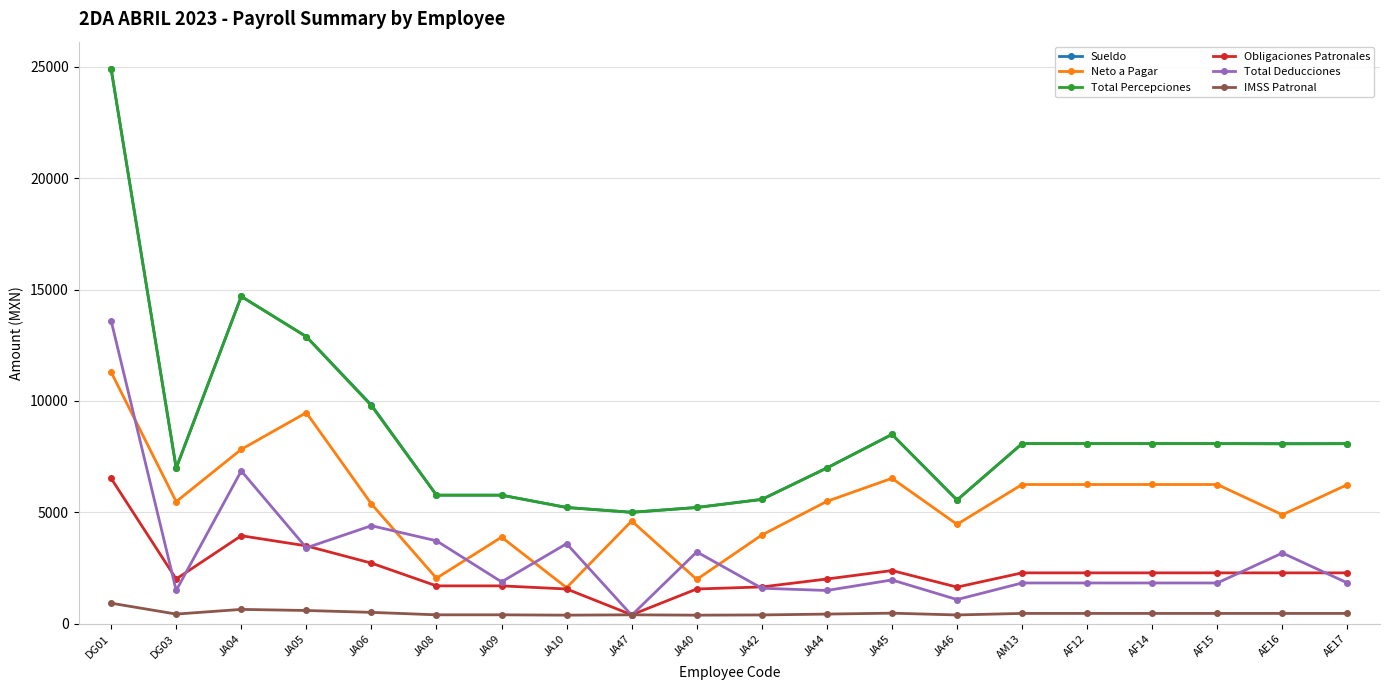

Between JA42 and AE17, which series saw the biggest shift?

Sueldo